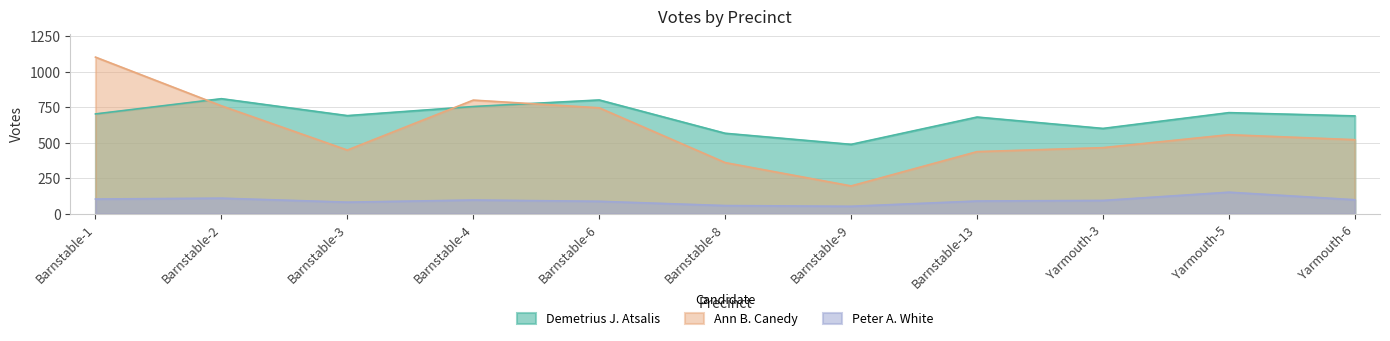

True or false: Peter A. White and Ann B. Canedy cross at least once.

False